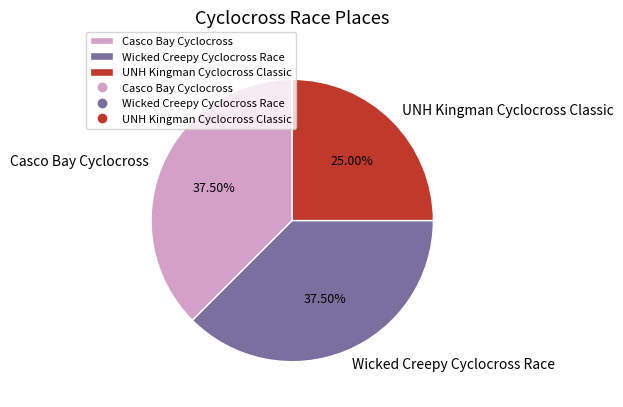

Which category has the smallest portion of the pie?

UNH Kingman Cyclocross Classic